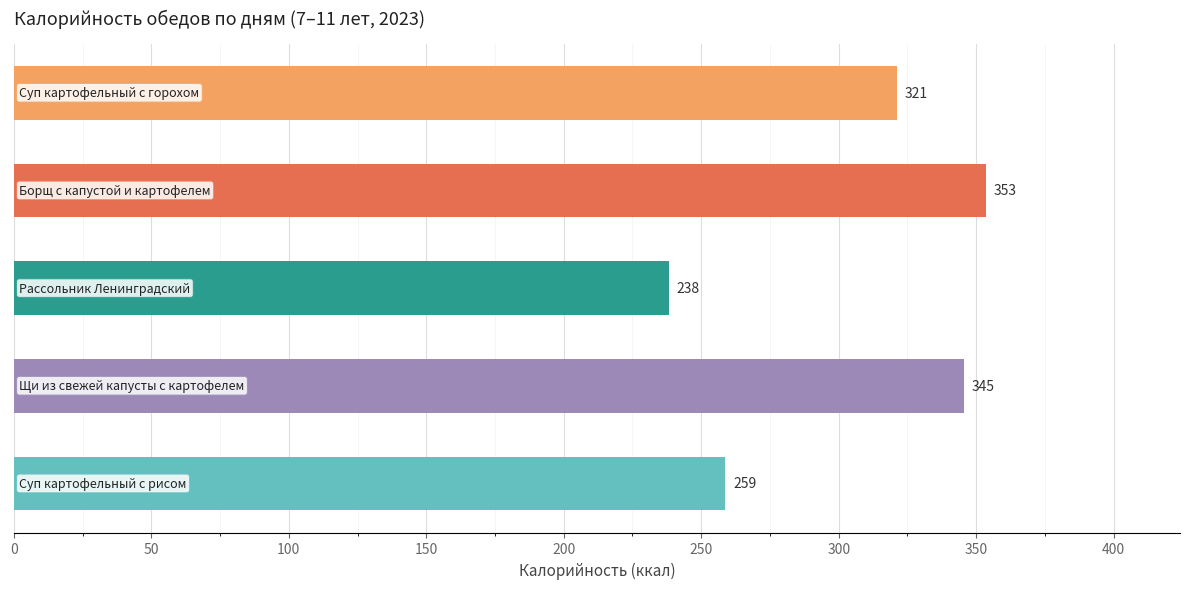

What is the value of the 3rd bar from the top?

238.2